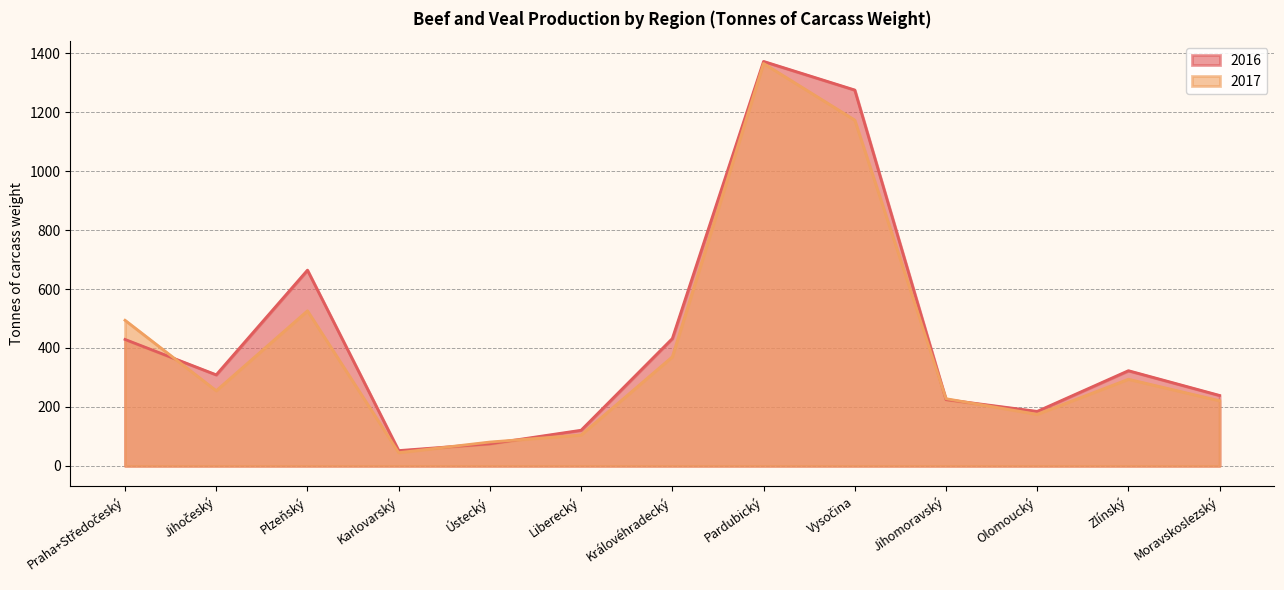

Rank the categories by 2017 value from highest to lowest.

Pardubický, Vysočina, Plzeňský, Praha+Středočeský, Královéhradecký, Zlínský, Jihočeský, Jihomoravský, Moravskoslezský, Olomoucký, Liberecký, Ústecký, Karlovarský